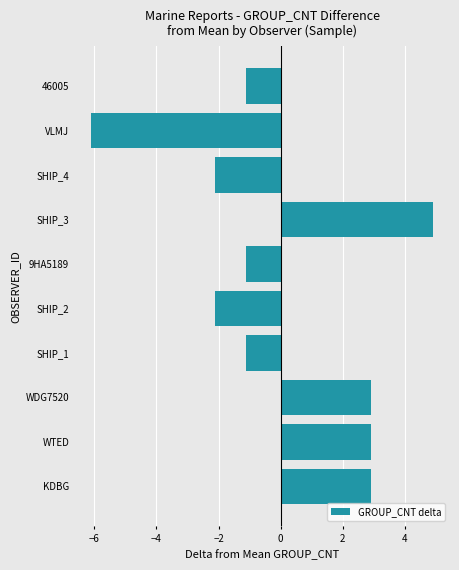

What is the minimum value shown in the chart?

-6.1